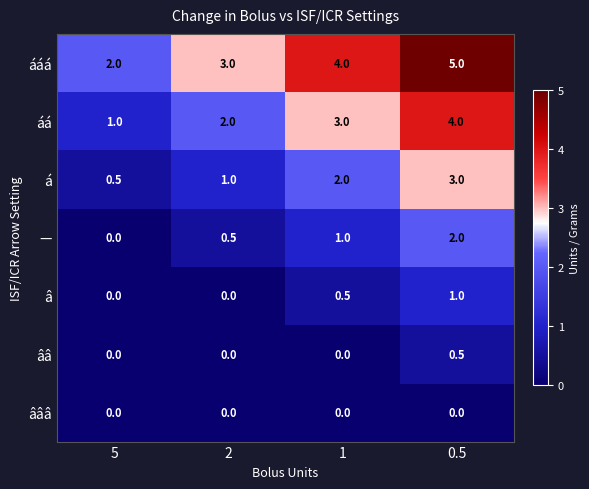

Reading left to right, what are all the values shown in this chart?

ááá: 2.0	3.0	4.0	5.0
áá: 1.0	2.0	3.0	4.0
á: 0.5	1.0	2.0	3.0
—: 0.0	0.5	1.0	2.0
â: 0.0	0.0	0.5	1.0
ââ: 0.0	0.0	0.0	0.5
âââ: 0.0	0.0	0.0	0.0